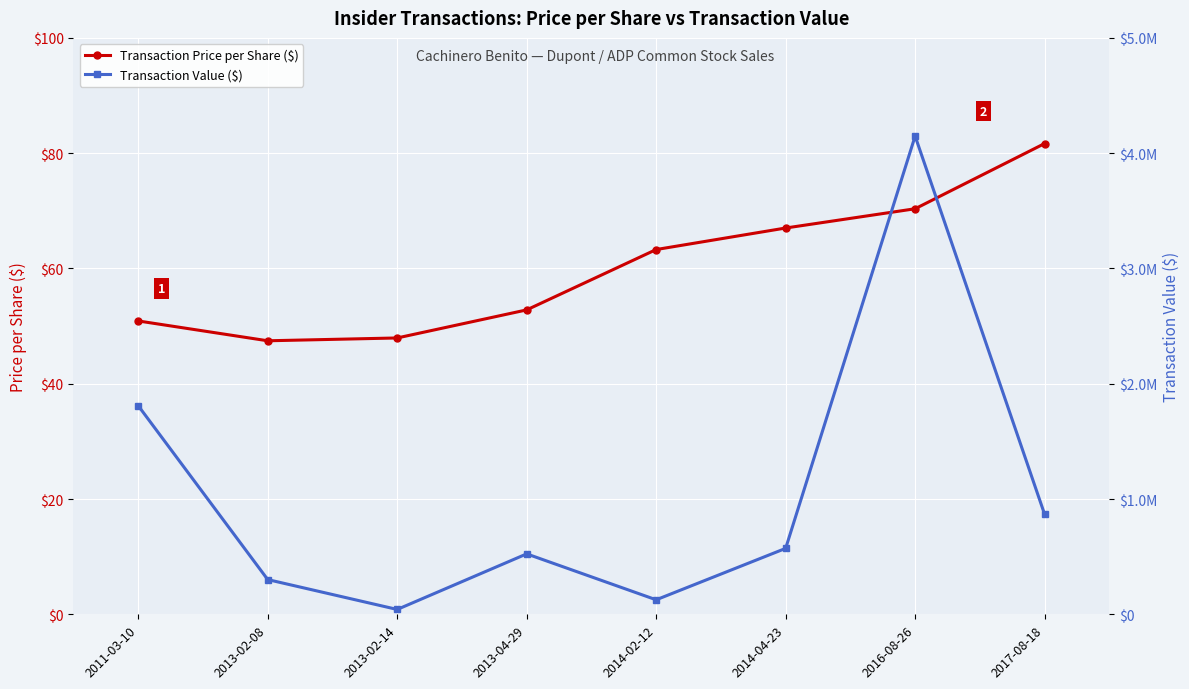

What is the difference between the second highest and second lowest values in the Transaction Price per Share ($) series?

22.4